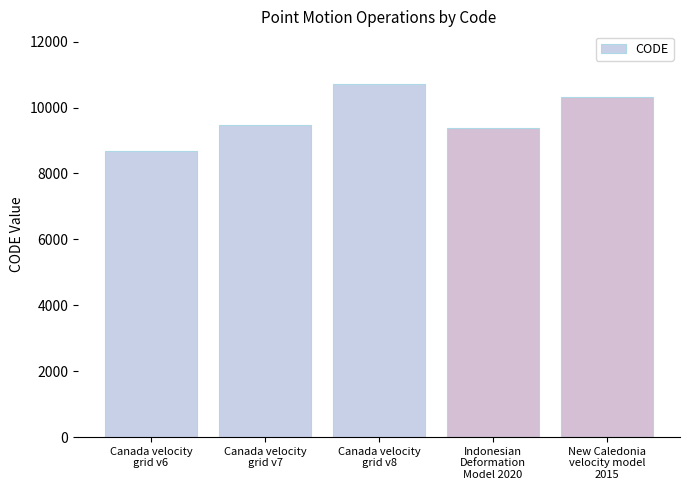

What is the maximum value shown in the chart?

10707